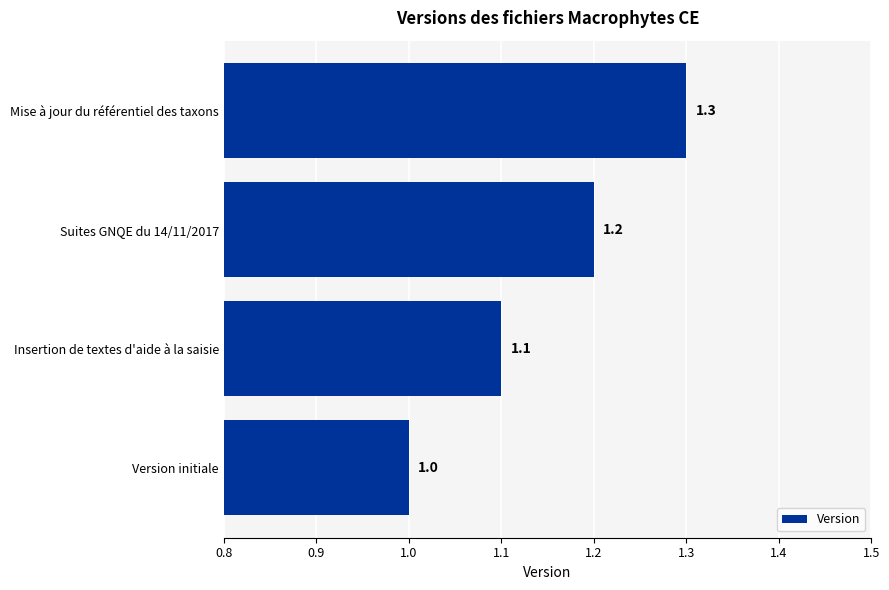

What is the minimum value shown in the chart?

1.0